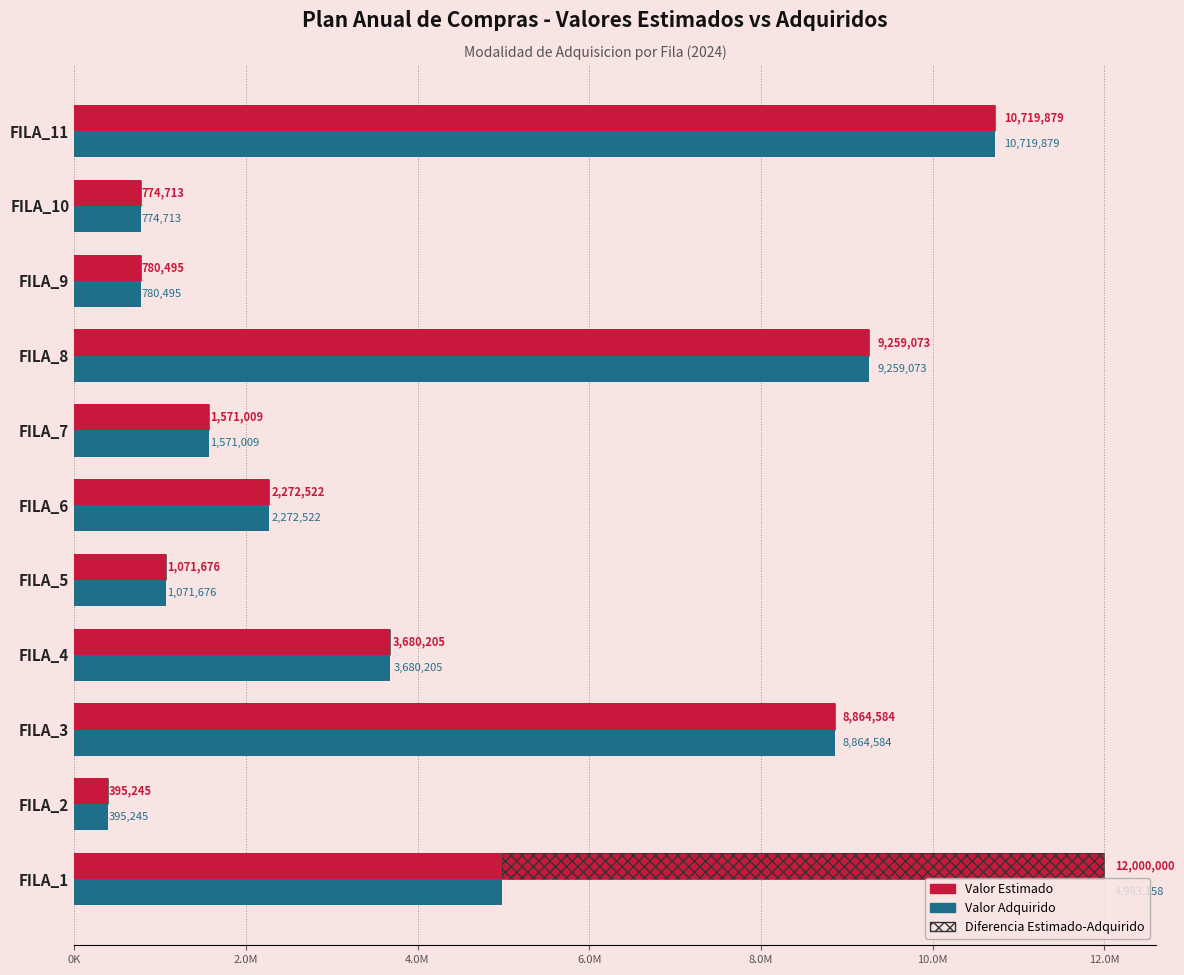

Is it true that Valor Adquirido equals 3330237.2 at FILA_11?

False